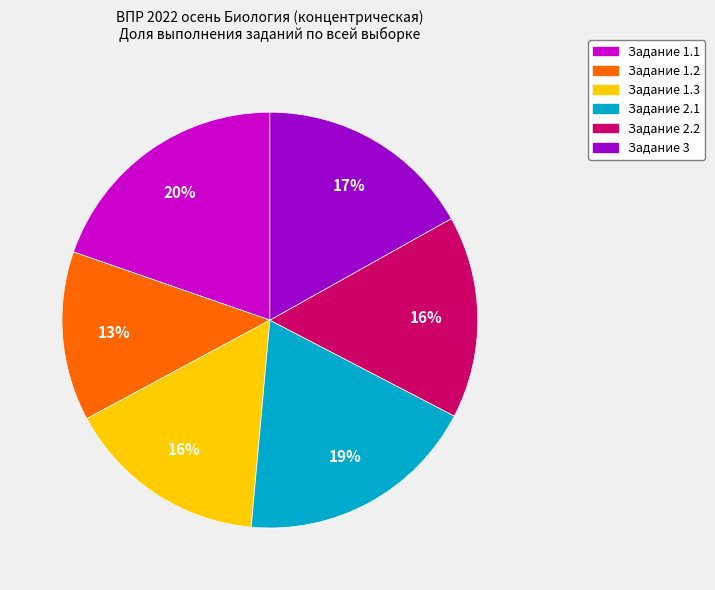

Is there any slice that represents more than half of the pie?

No